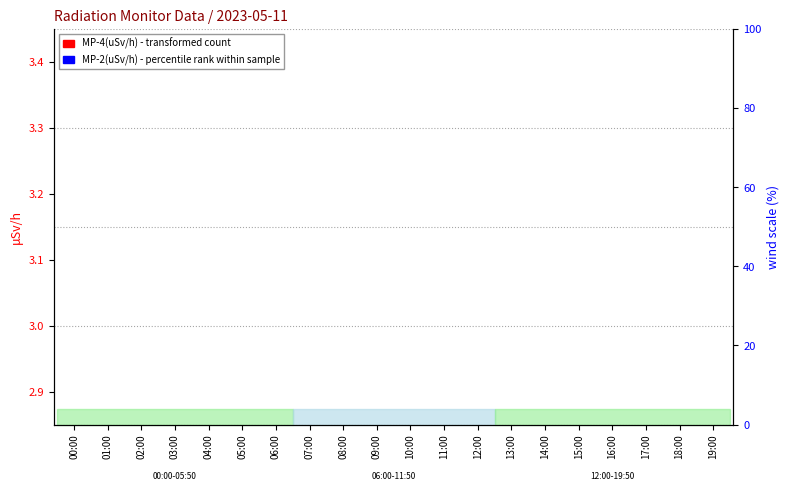

Is it true that MP-2(uSv/h) equals -0.5 at 09:00?

False